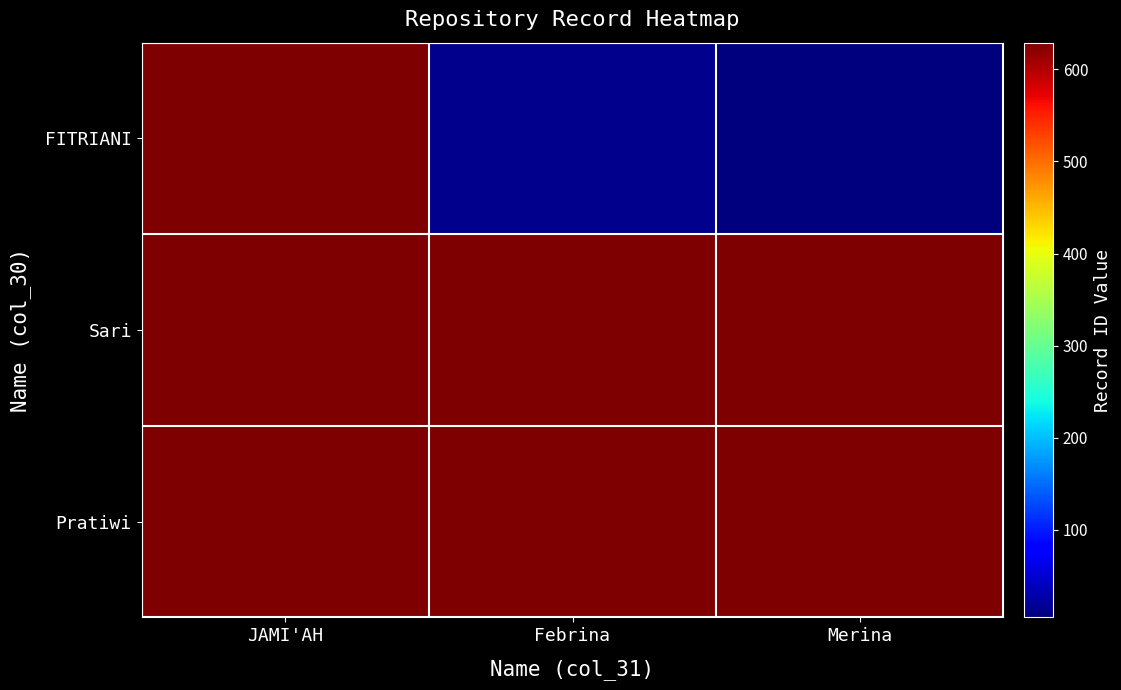

How many distinct data groups are displayed?

3